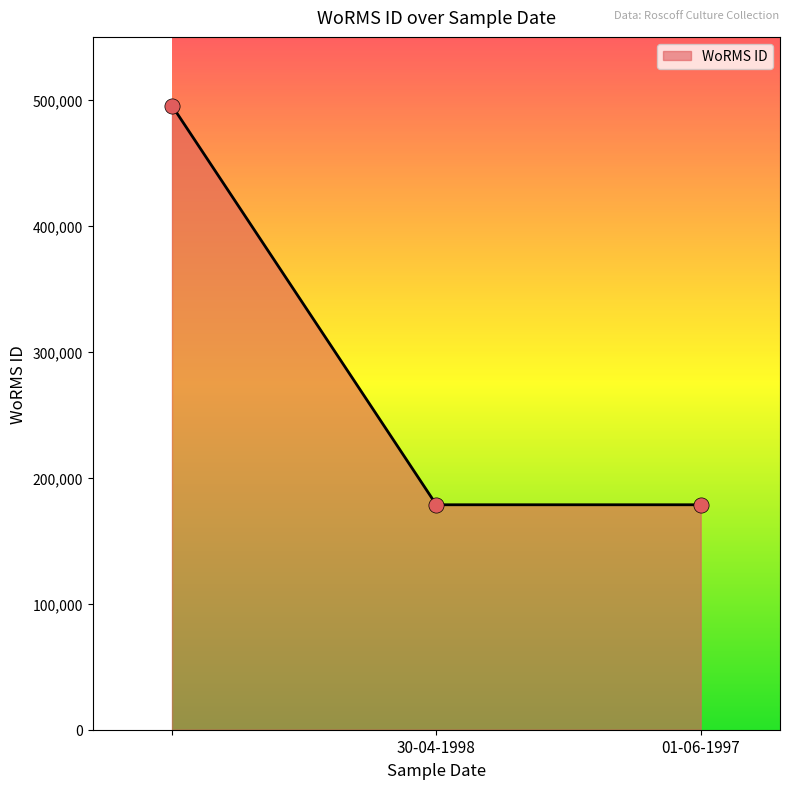

What is the average value?

284197